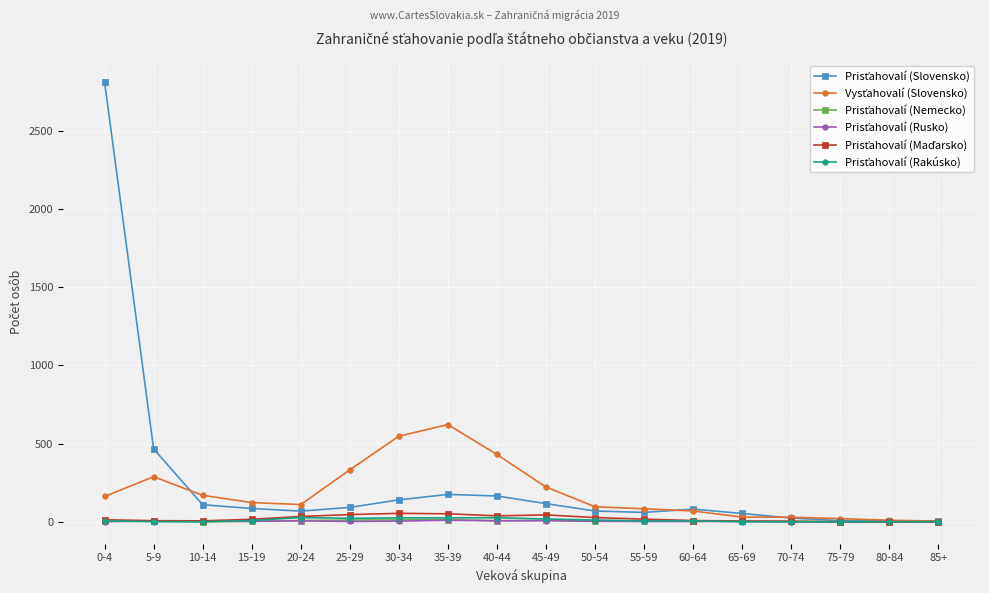

What is the label of the 7th point from the right?

55-59